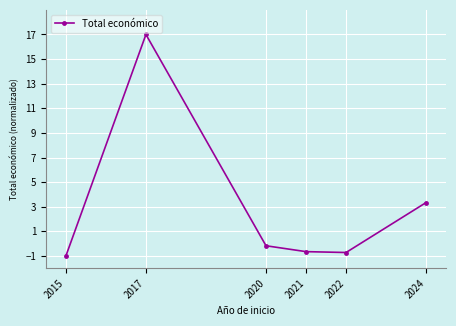

What is the value of the 4th point from the left?

-0.6